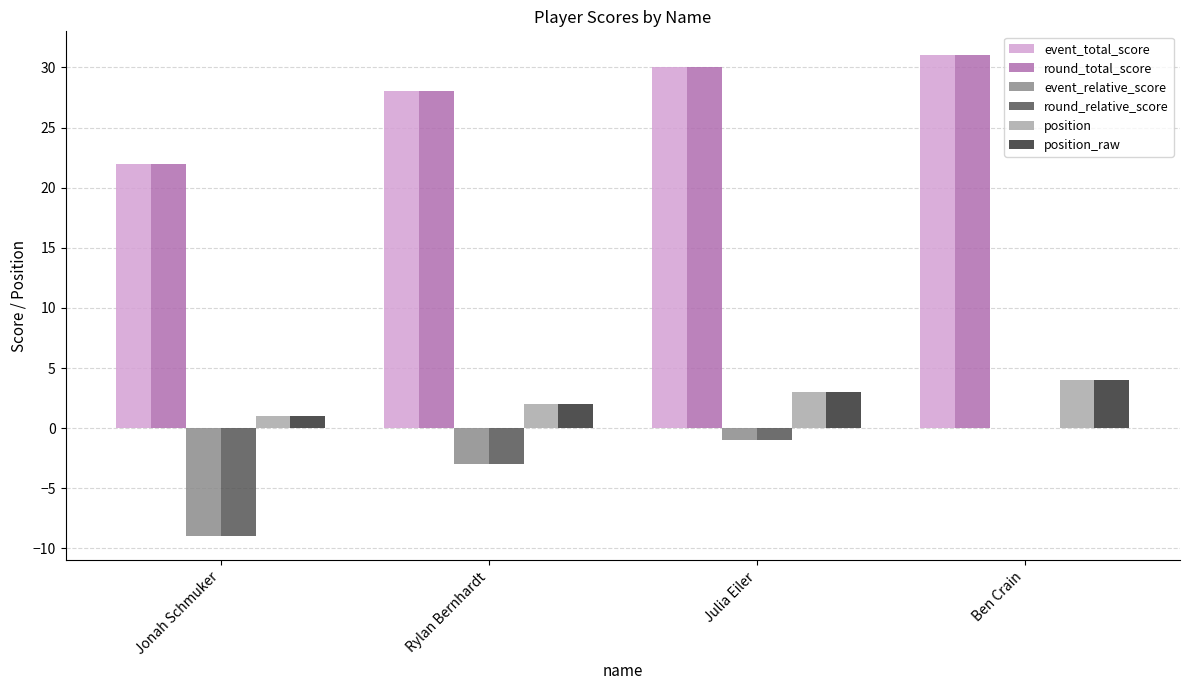

What is the sum of the event_relative_score values at Rylan Bernhardt and Jonah Schmuker?

-12